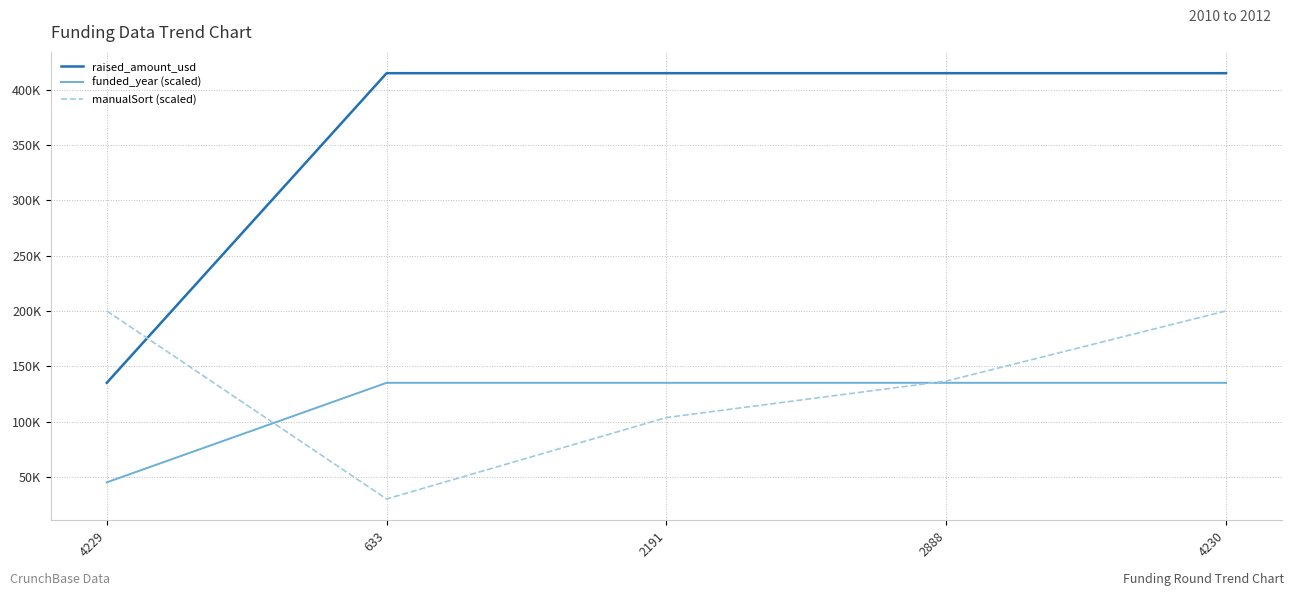

What position from the left is 4230?

5